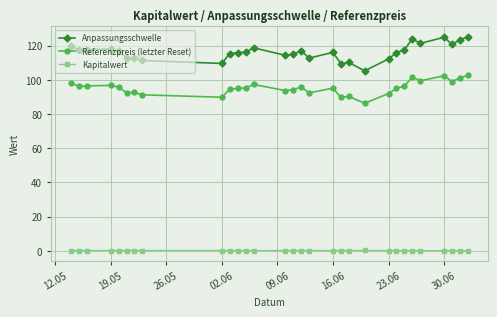

Which series has the largest total across all categories?

Anpassungsschwelle